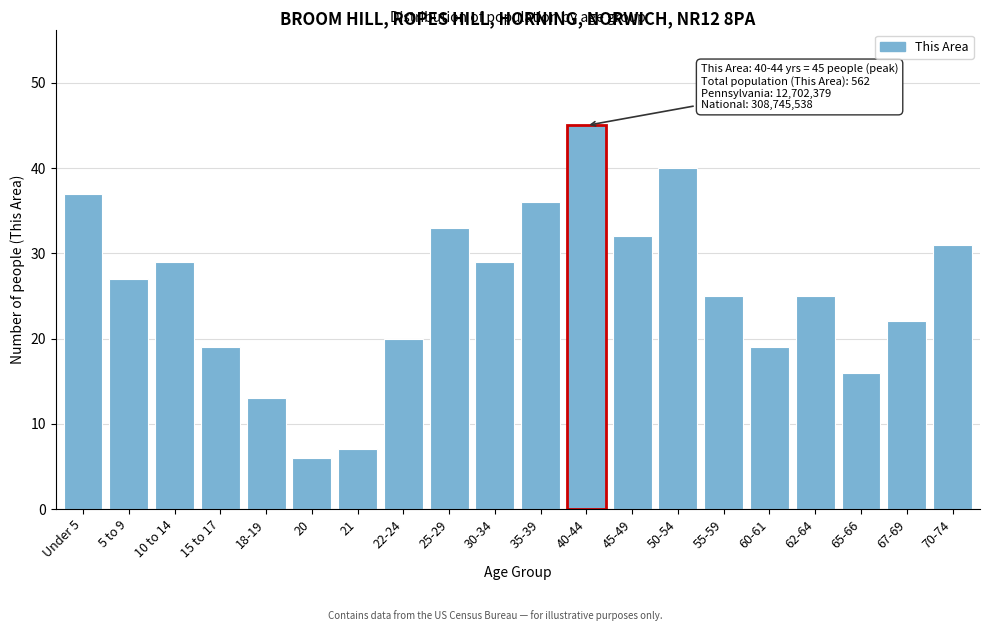

Reading left to right, list all the values displayed in this chart.

Under 5=37	5 to 9=27	10 to 14=29	15 to 17=19	18-19=13	20=6	21=7	22-24=20	25-29=33	30-34=29	35-39=36	40-44=45	45-49=32	50-54=40	55-59=25	60-61=19	62-64=25	65-66=16	67-69=22	70-74=31